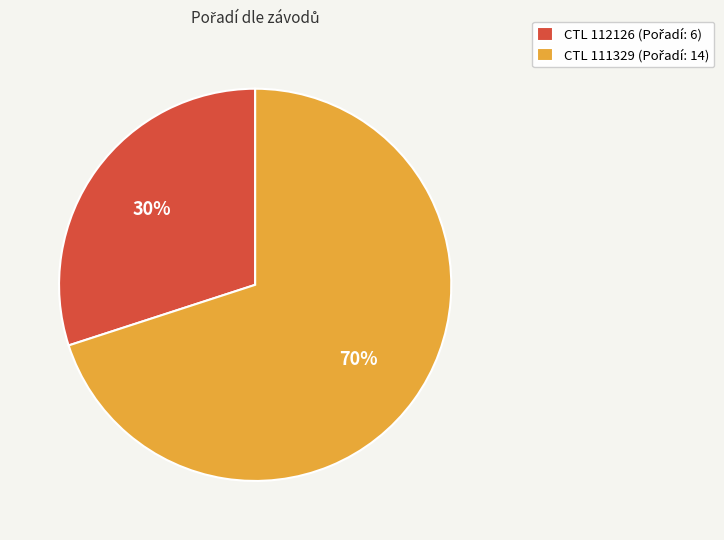

To the nearest percent, what is the average slice percentage?

50%